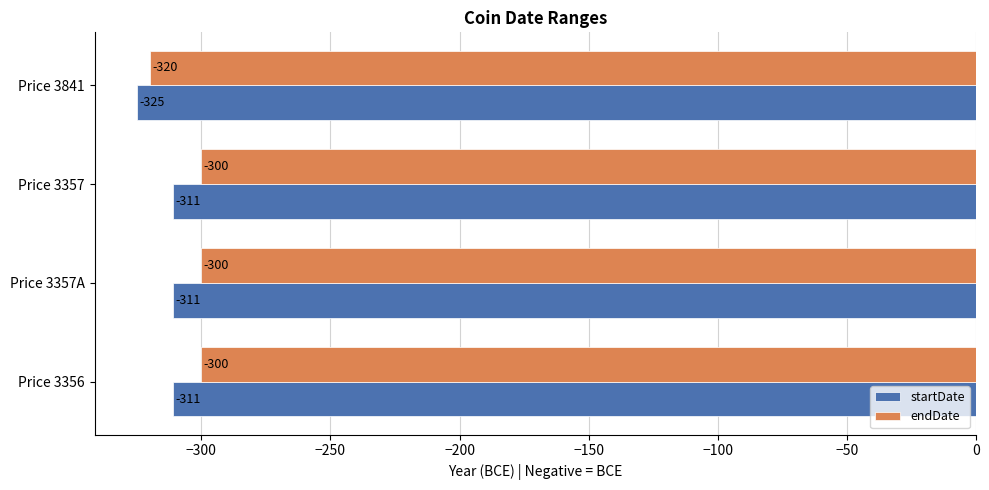

The value of startDate at Price 3357 is -311. True or false?

True